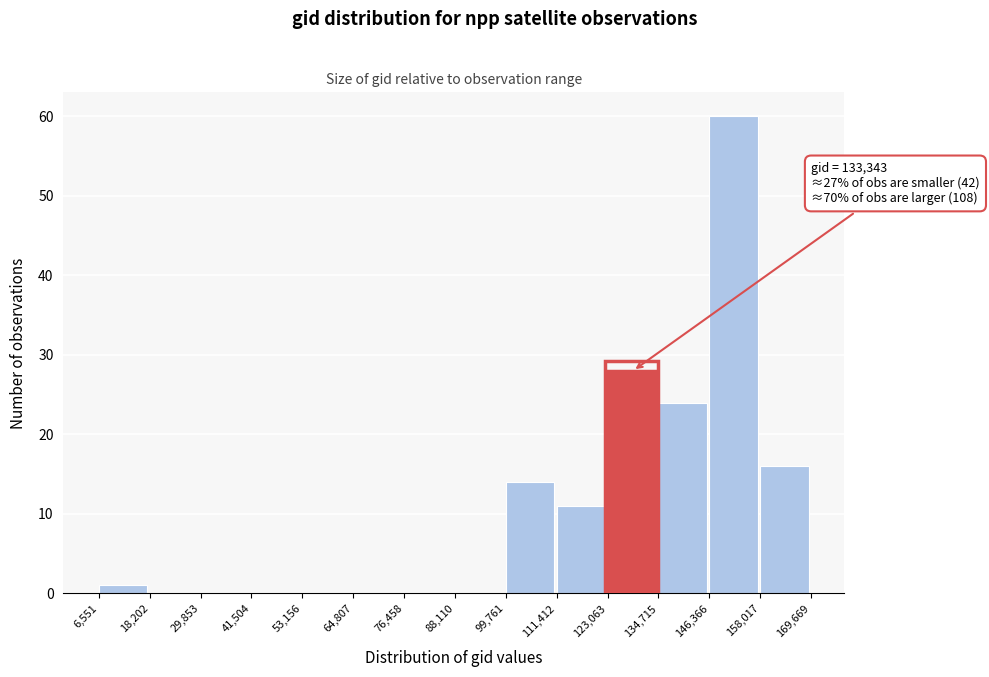

Which range on the x-axis has the tallest bar?

146,366 to 158,017